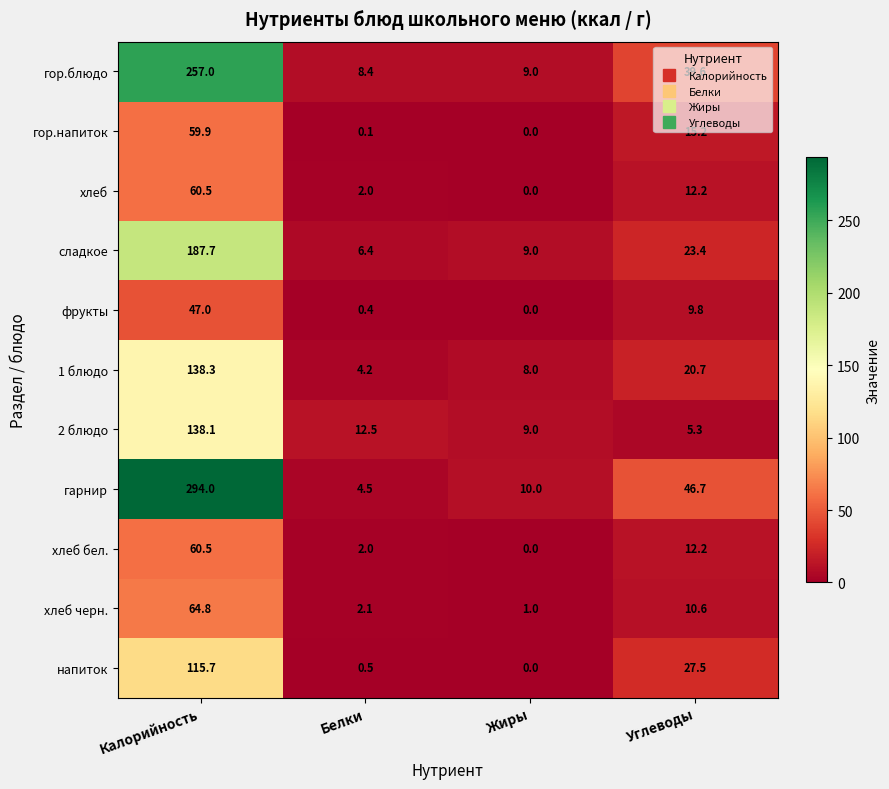

At how many categories does at least one series exceed 87?

1